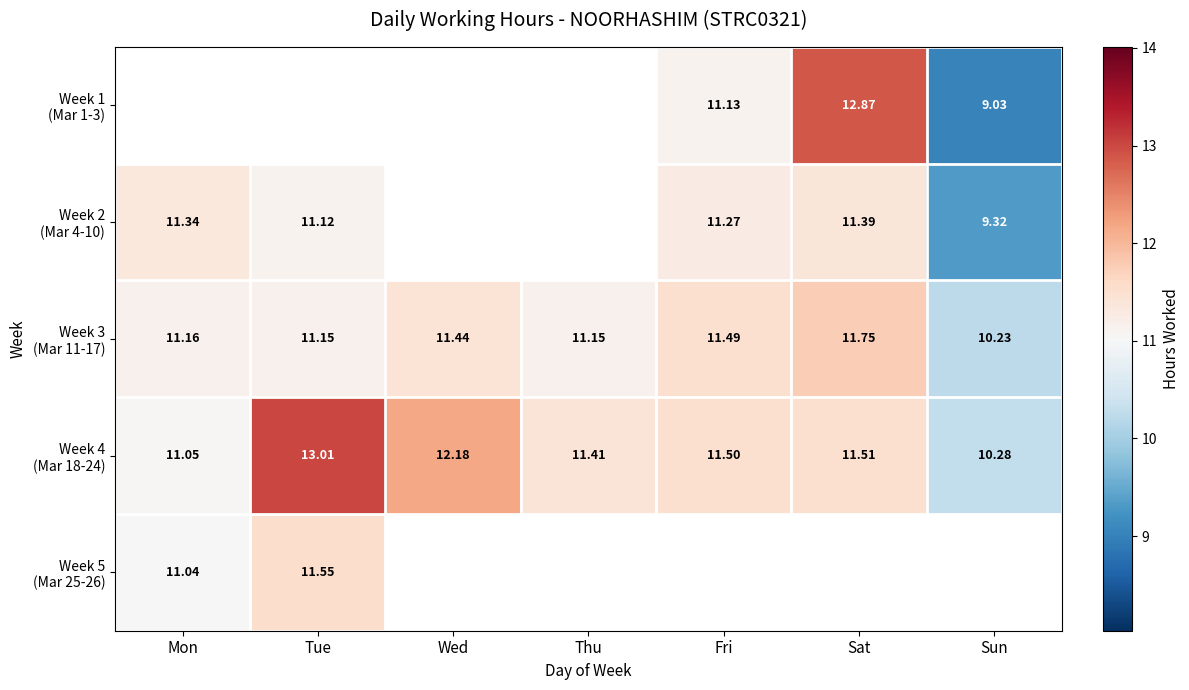

Which series changed the most between Thu and Sat?

Week 3 (Mar 11-17)